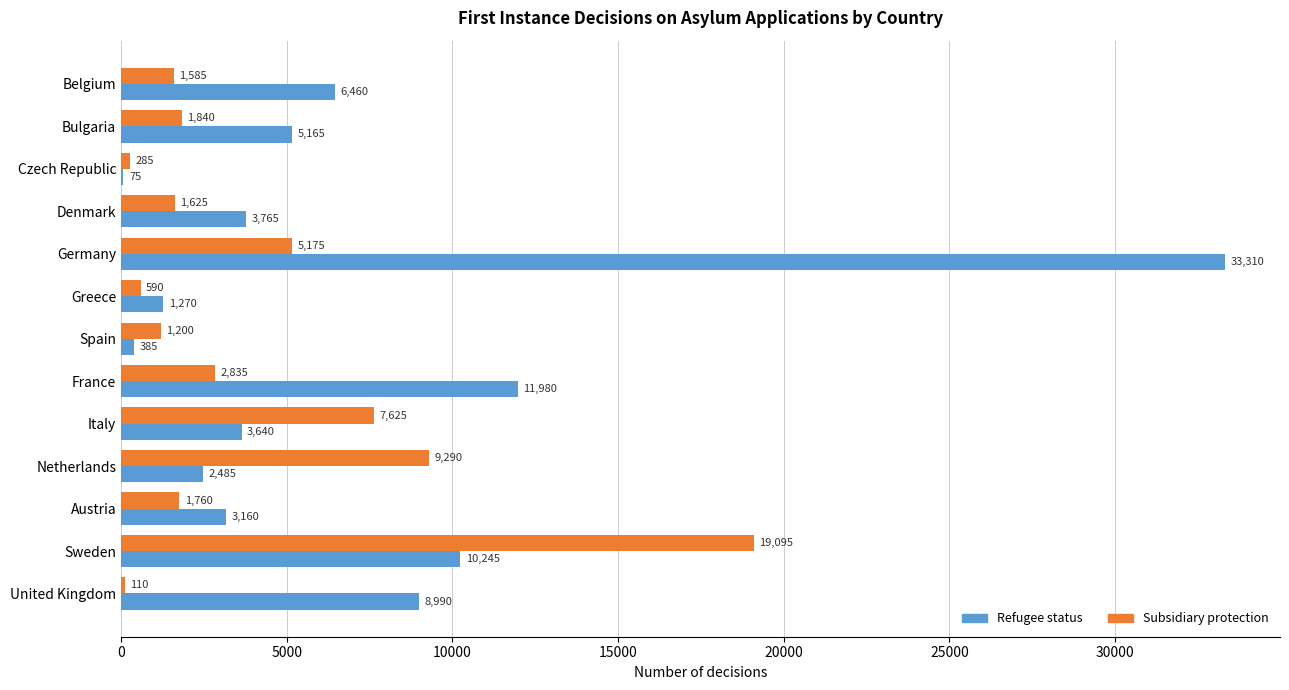

At which label is Subsidiary protection closest to 9602?

Netherlands